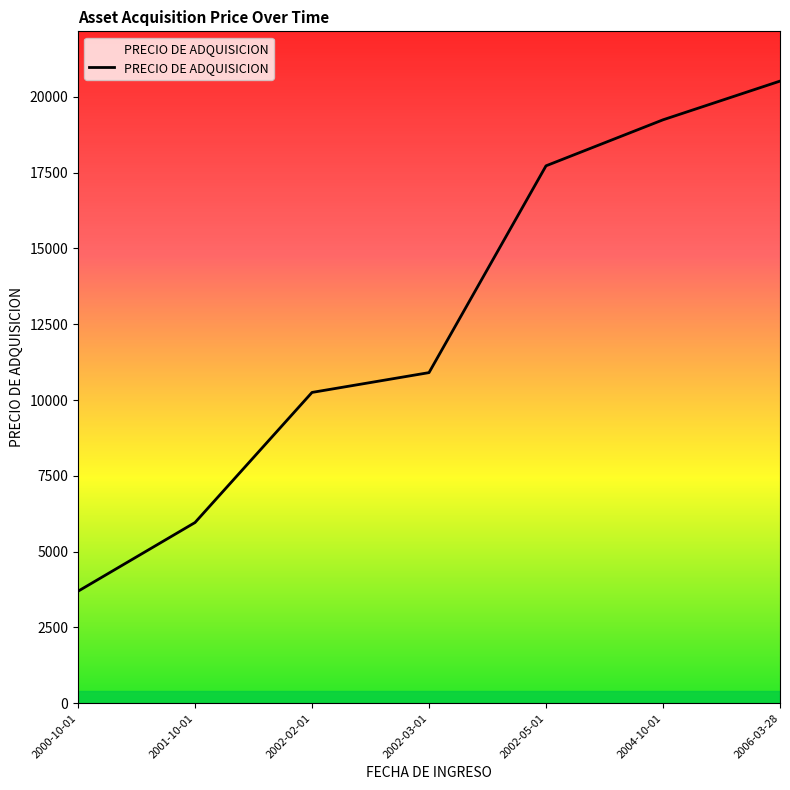

Rank the categories by value from highest to lowest.

2006-03-28, 2004-10-01, 2002-05-01, 2002-03-01, 2002-02-01, 2001-10-01, 2000-10-01